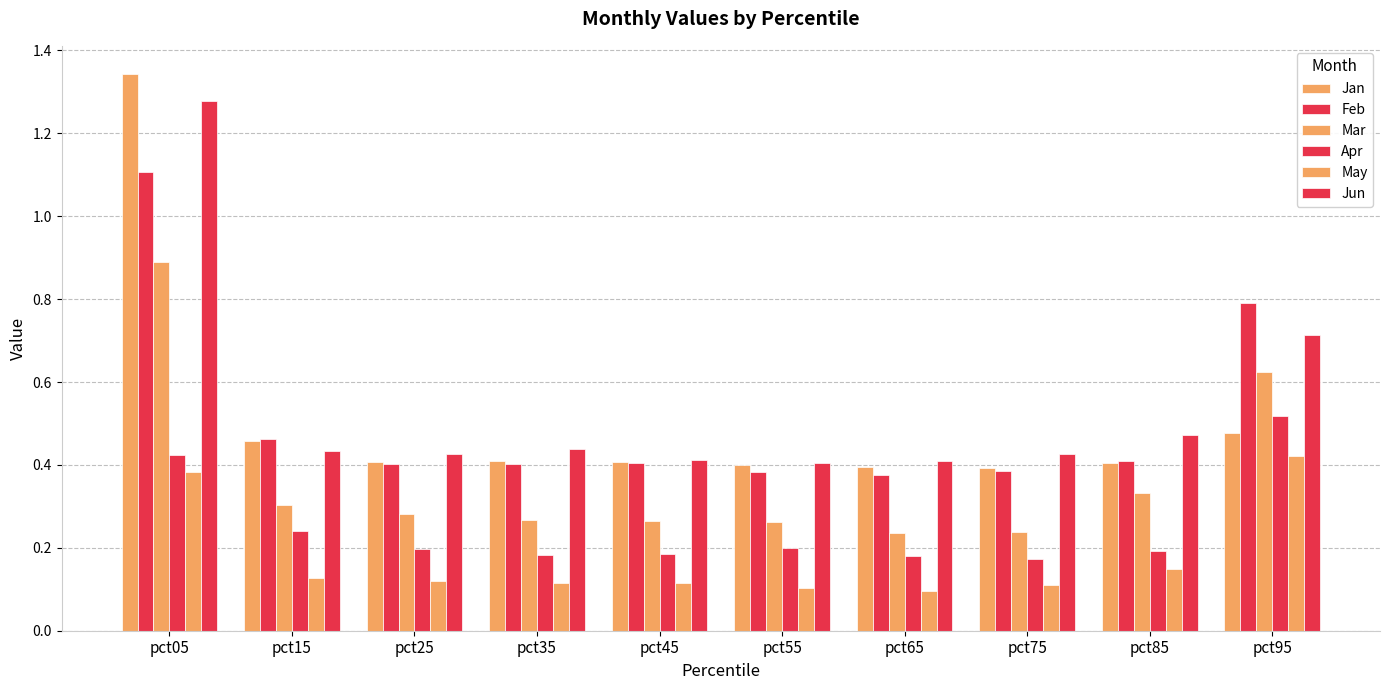

The value of May at pct85 is 0.2. True or false?

False